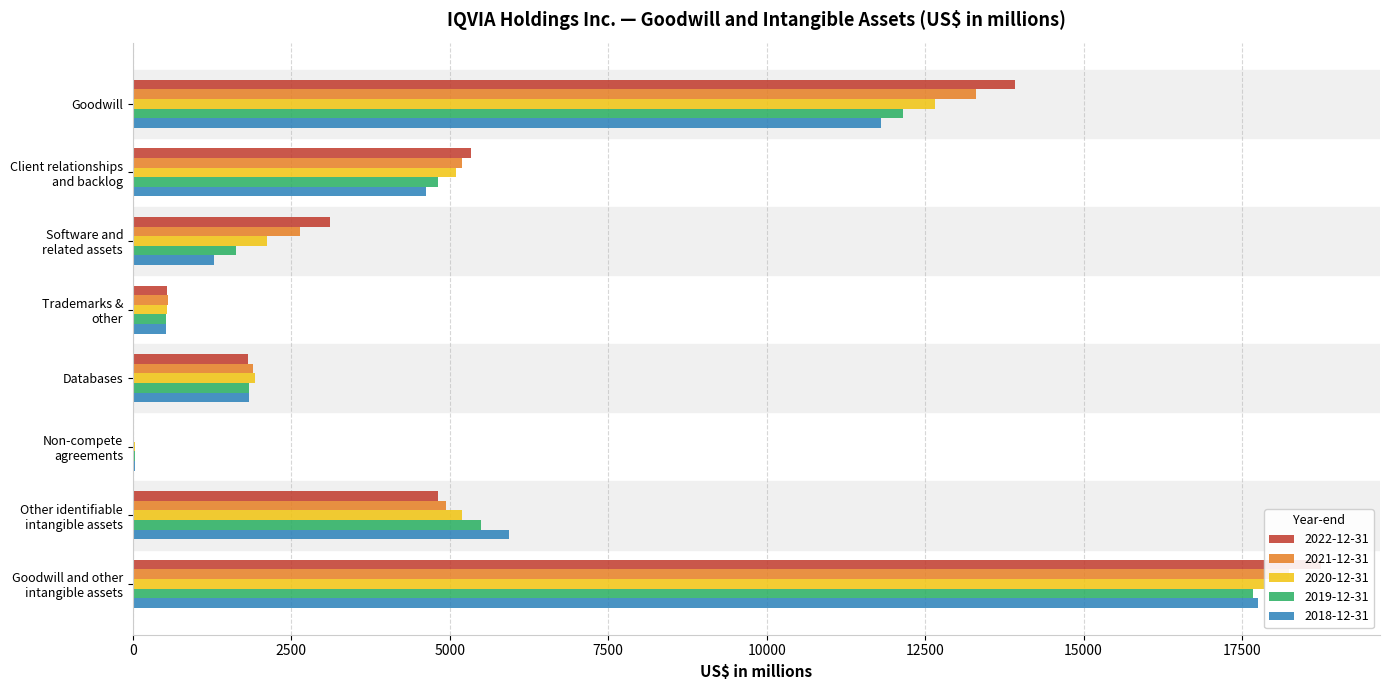

At which label is 2020-12-31 closest to 8943?

Goodwill